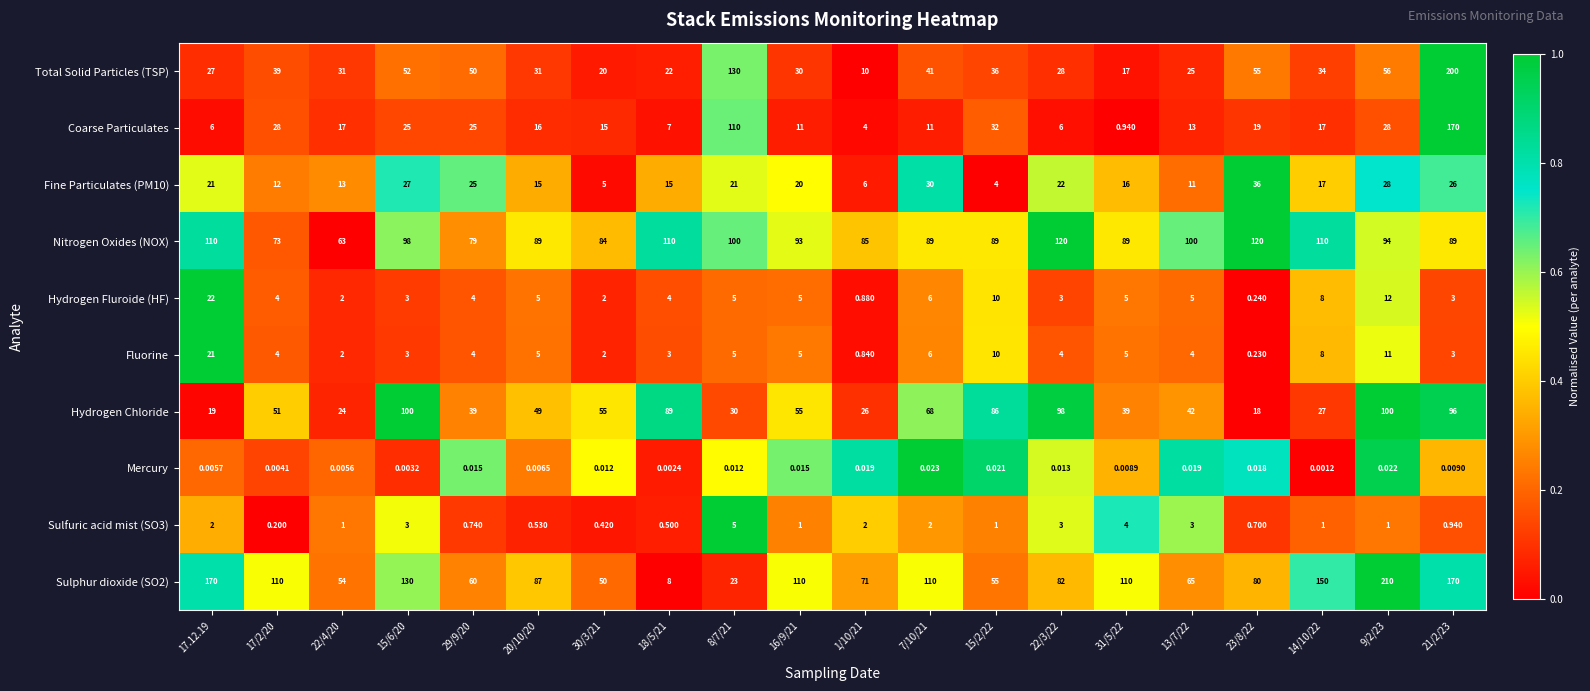

Is the value of Hydrogen Fluroide (HF) at 7/10/21 greater than the value of Mercury at 17.12.19?

Yes